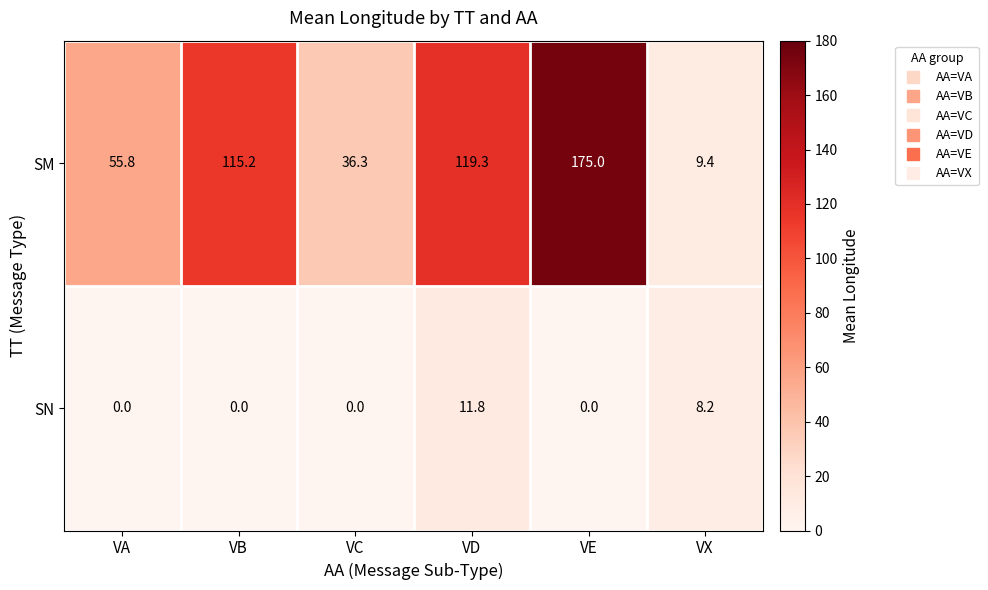

What is the greatest value displayed?

175.0